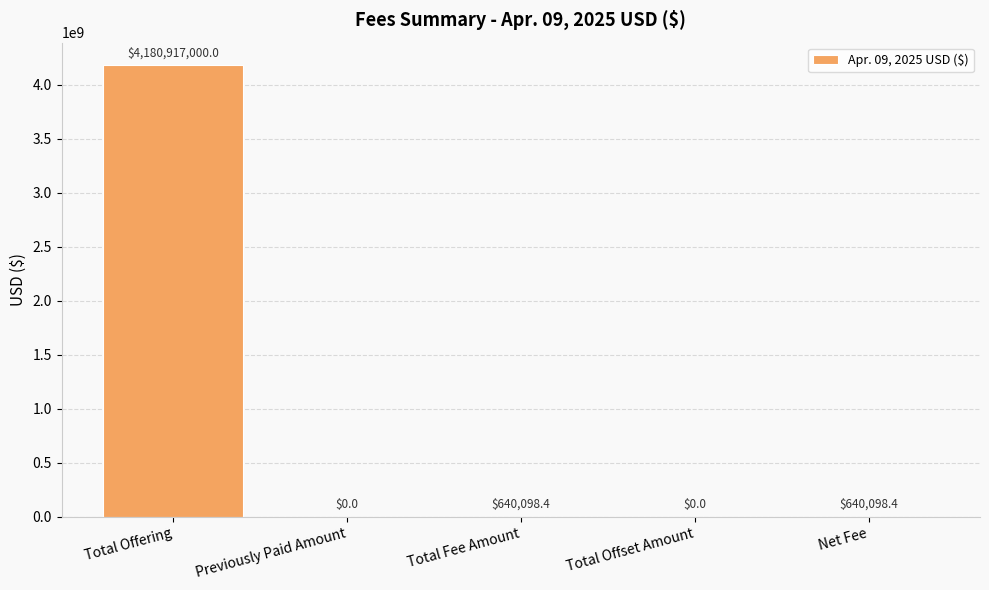

At which label does the data first exceed 640098?

Total Offering